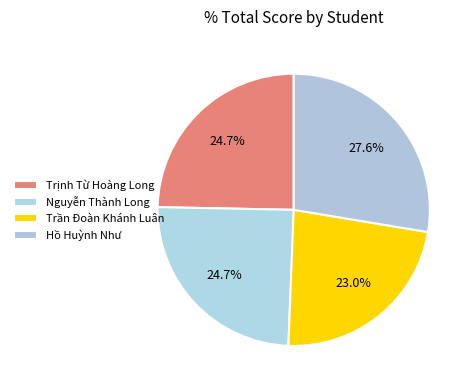

The Hồ Huỳnh Như slice represents 28% of the pie. True or false?

True